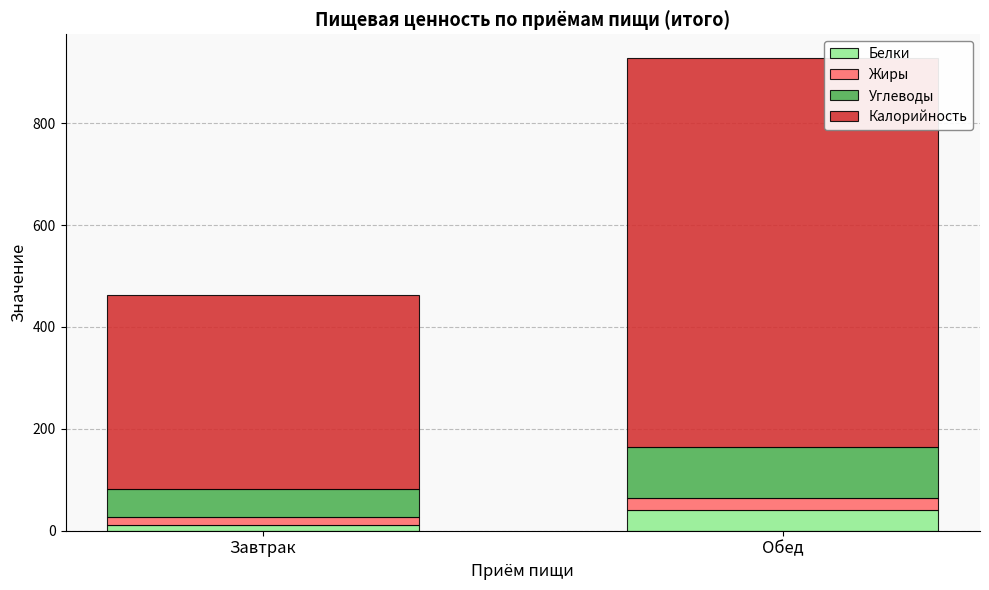

What is the total value across all series at Обед?

928